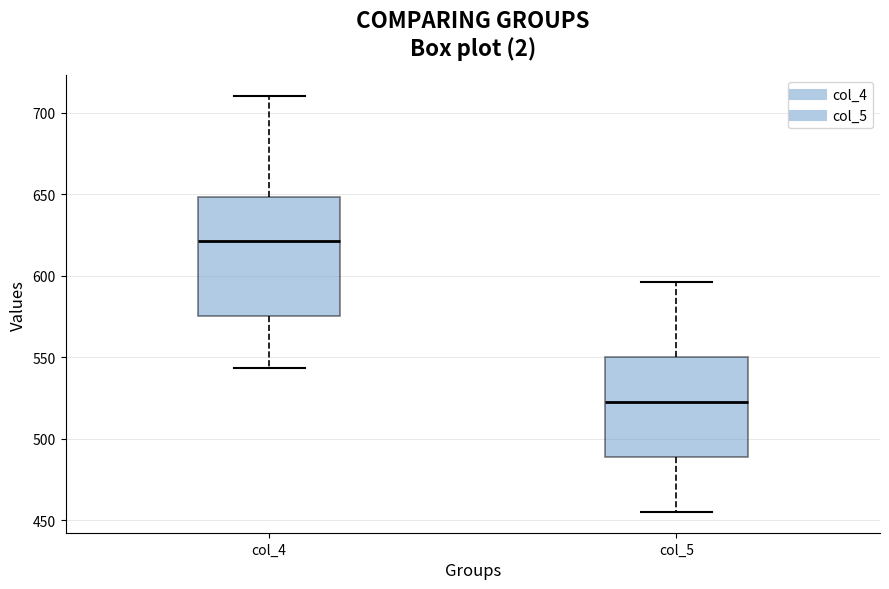

Which box is the tallest, from its lower edge to its upper edge?

col_4